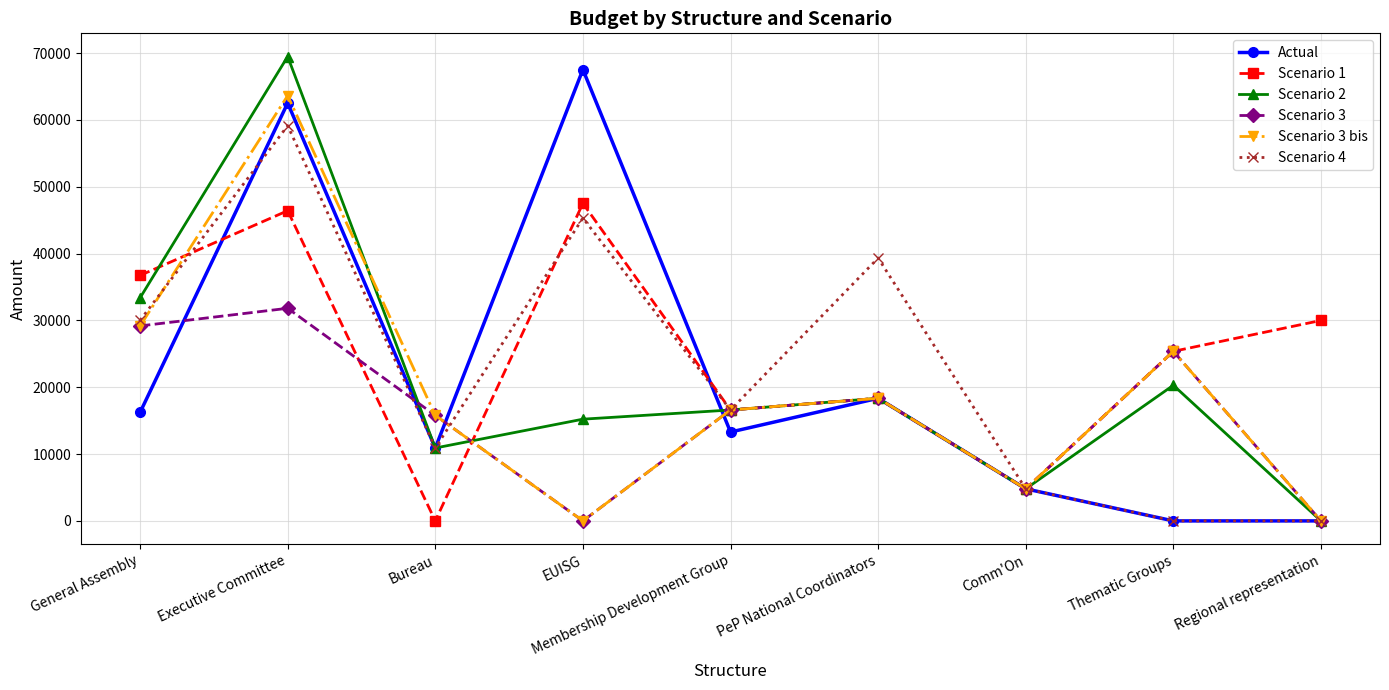

Is it true that Scenario 3 bis equals 15790.0 at Bureau?

True